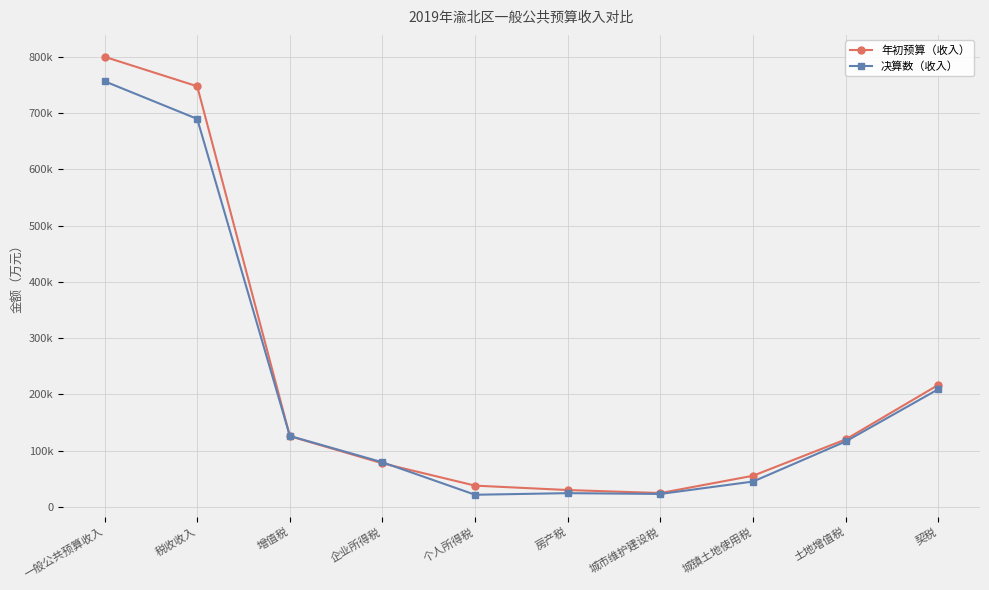

At which category is the sum across all series the highest?

一般公共预算收入